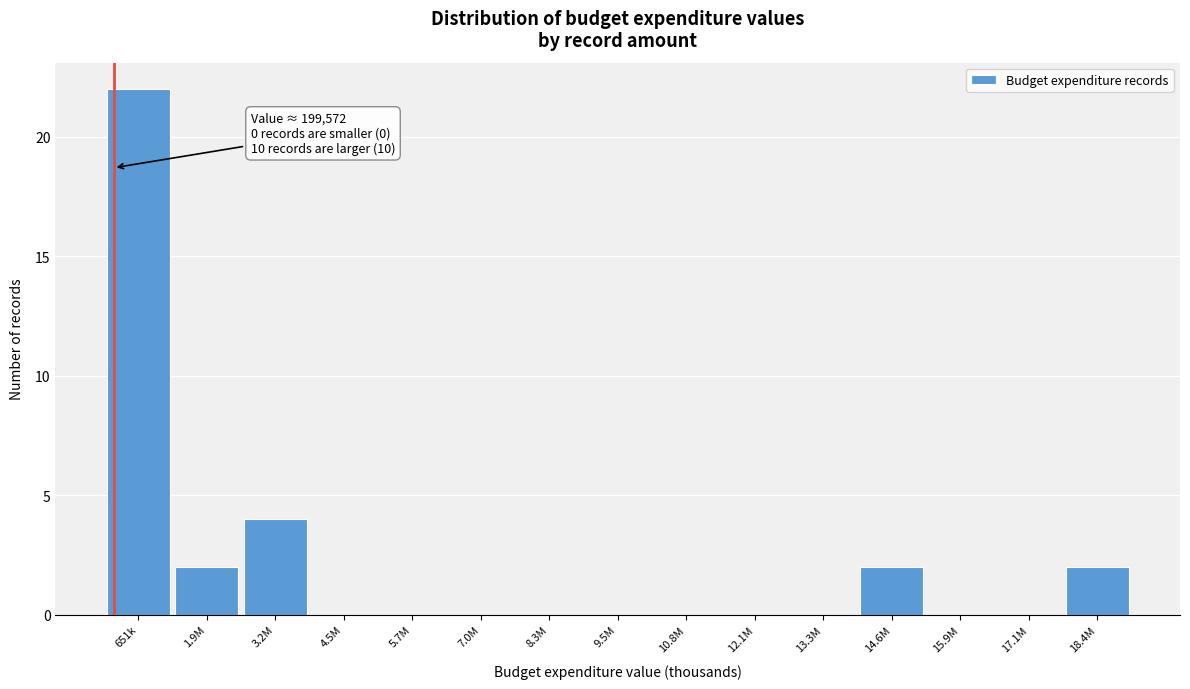

Reading right to left, transcribe all the data shown in this chart.

18.4M=2	17.1M=0	15.9M=0	14.6M=2	13.3M=0	12.1M=0	10.8M=0	9.5M=0	8.3M=0	7.0M=0	5.7M=0	4.5M=0	3.2M=4	1.9M=2	651k=22